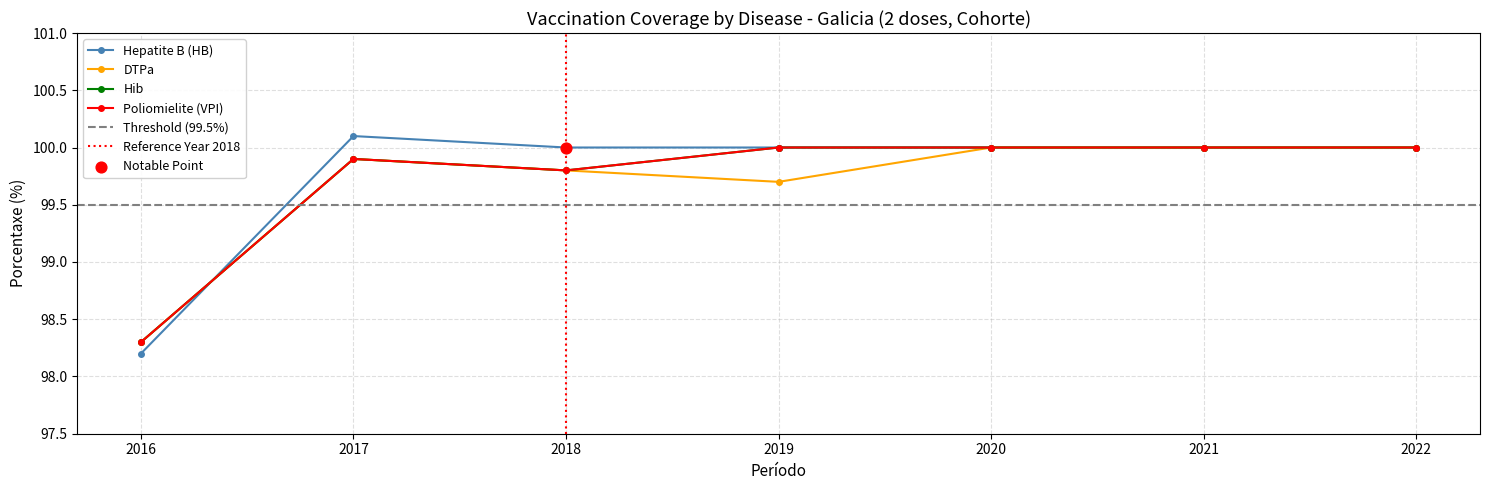

At how many categories does at least one series exceed 98?

7